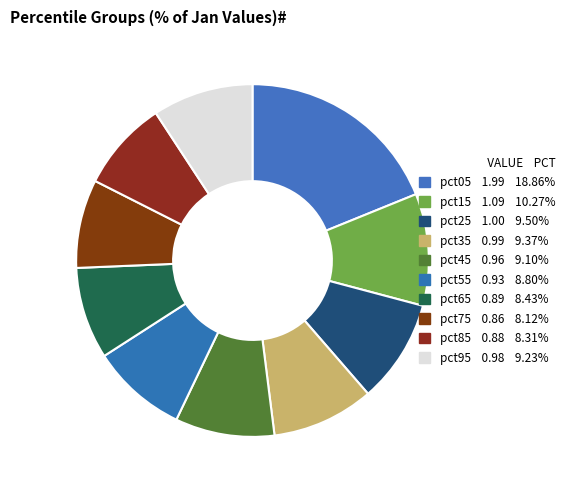

Between pct25 and pct75, which is larger?

pct25